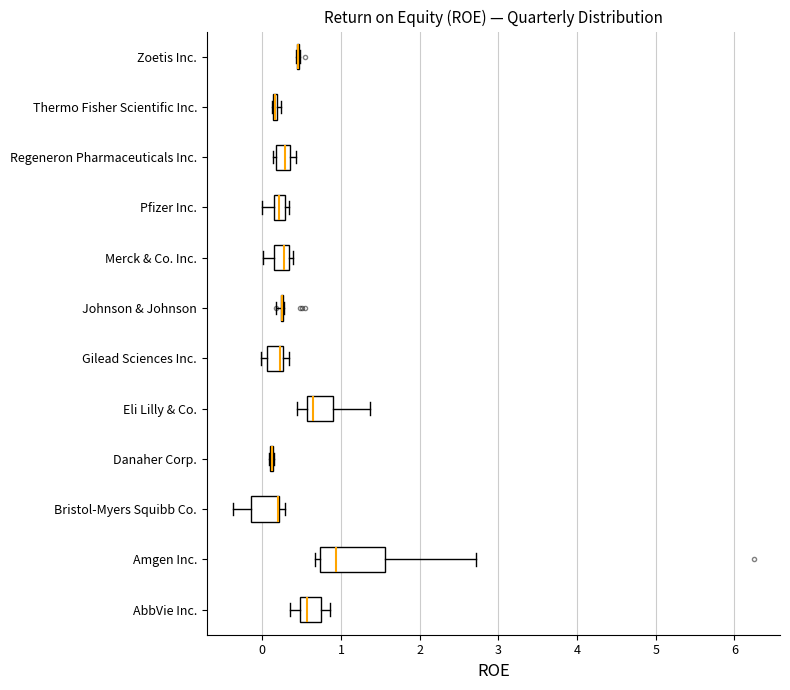

Comparing the boxes themselves (not the whiskers), which one is the widest?

Amgen Inc.